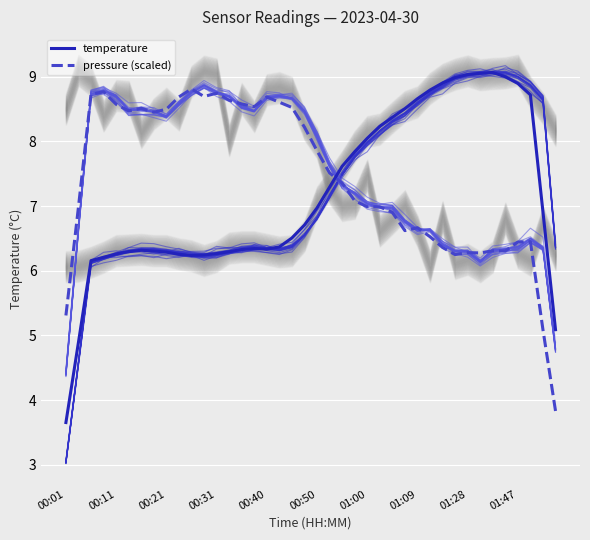

What is the minimum value for pressure (scaled)?

3.8